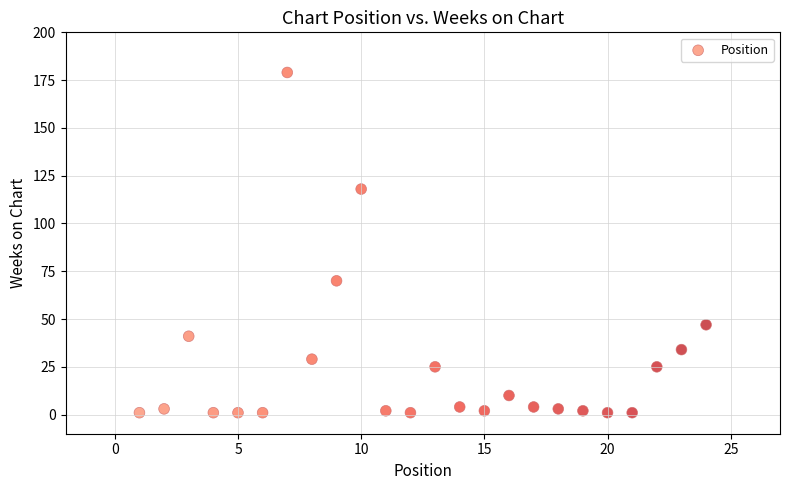

What Y value in the scatter plot is closest to 90?

70